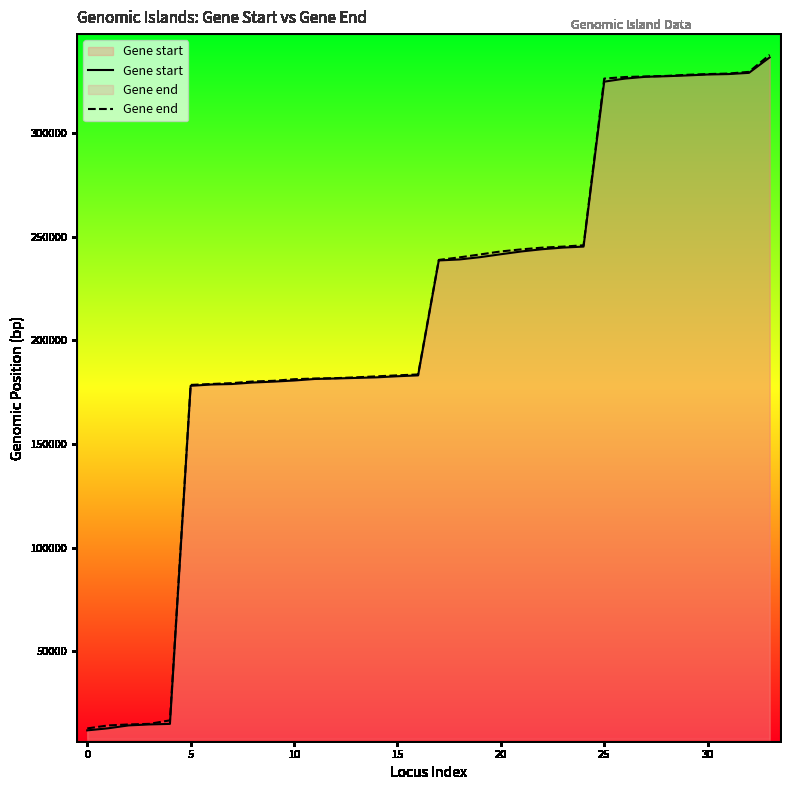

What is the label of the 30th point from the left?

29